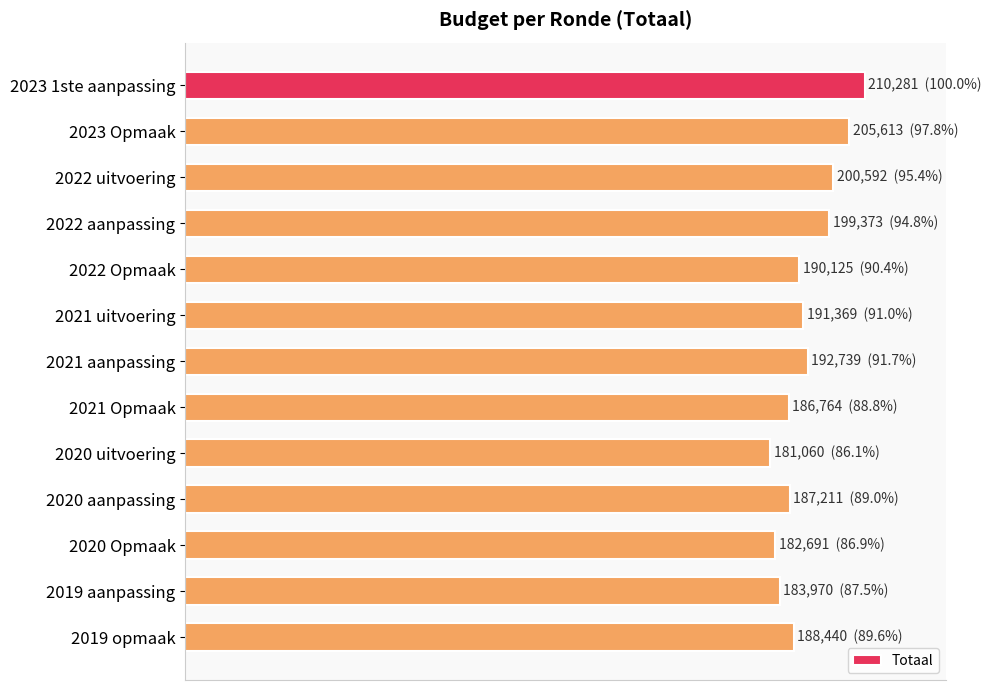

Are the bars horizontal?

Yes